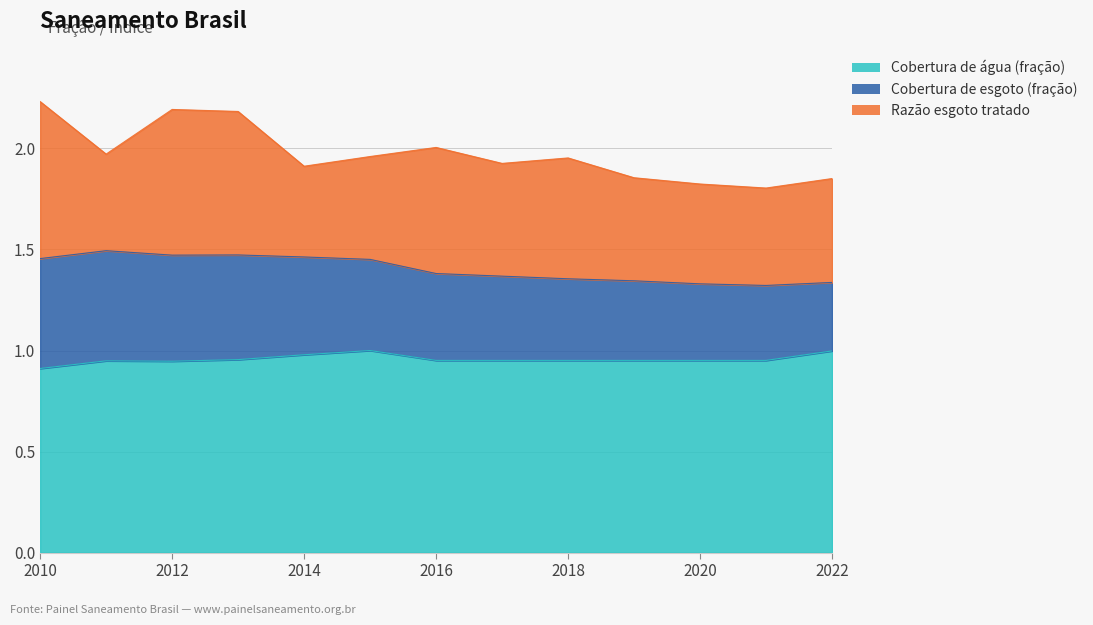

In Razão esgoto tratado, how many points are lower than both neighbors (excluding endpoints)?

4